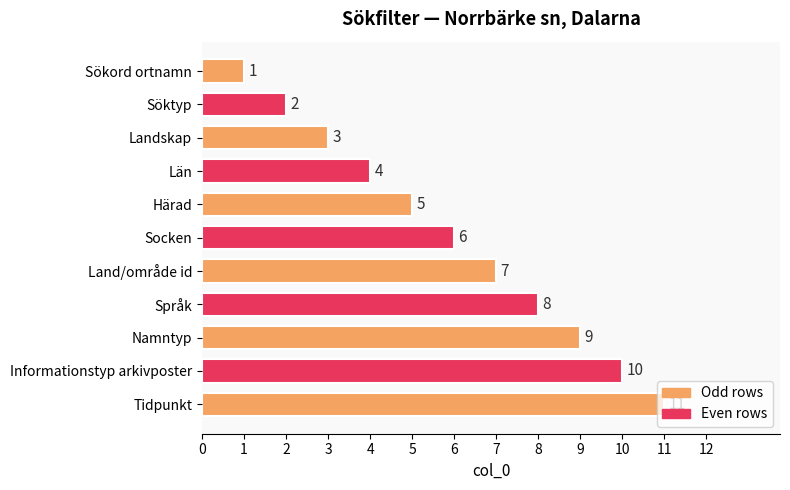

Is it true that the value at Län is 4?

True